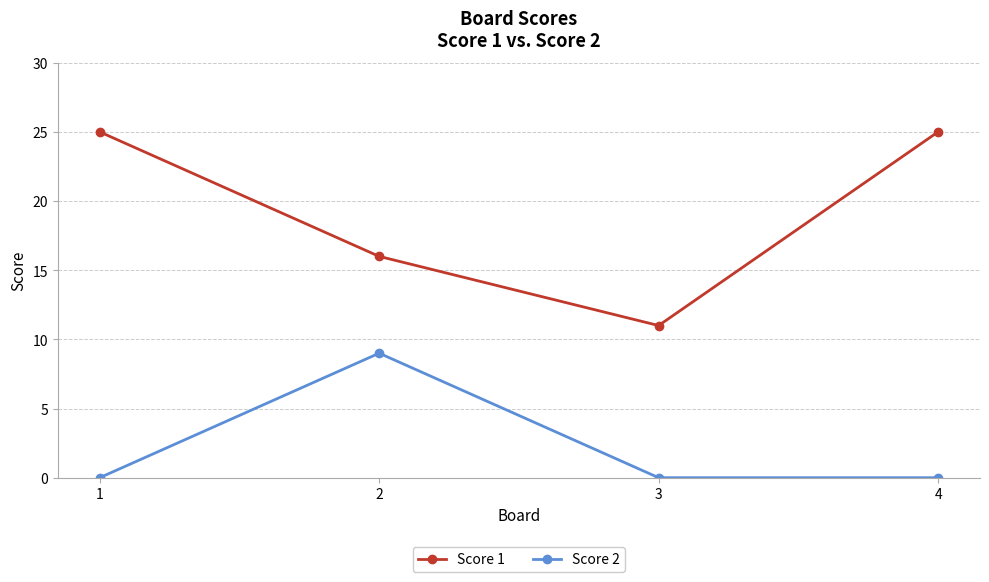

What are all the series names shown in the legend?

Score 1, Score 2